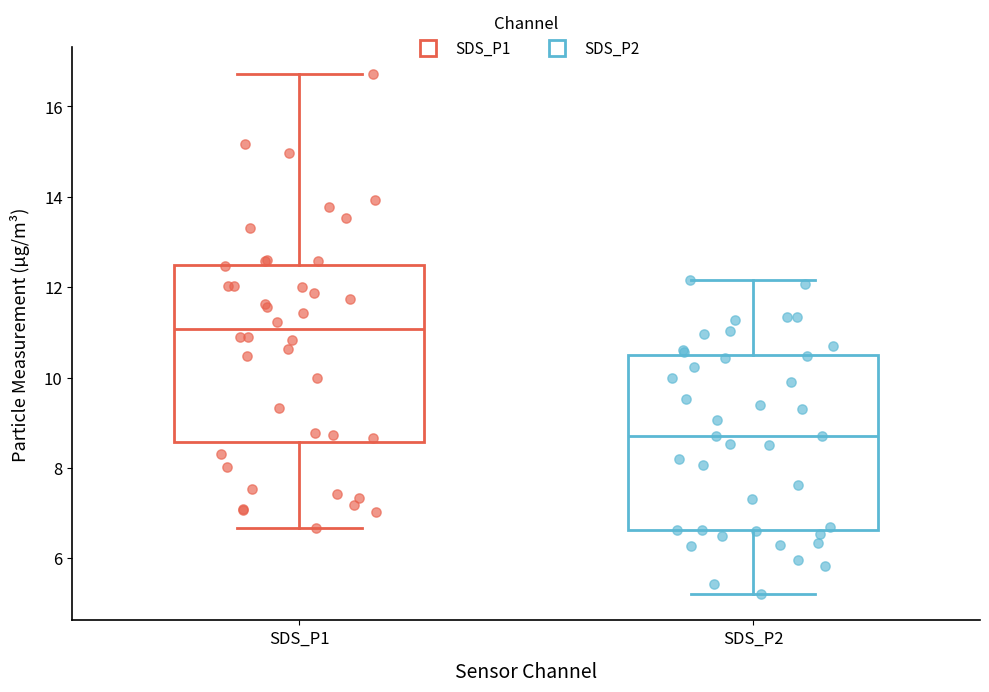

Where does the lower whisker of the box for SDS_P2 end on the y-axis? The values are not printed on the chart, so give them approximately, as read against the axis.

5.2